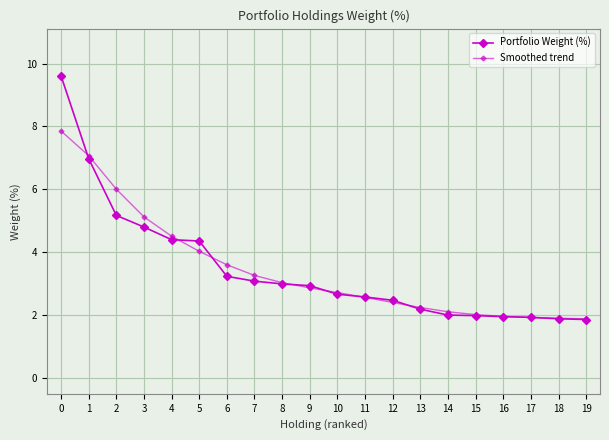

Is the value of Smoothed trend at 8 greater than the value of Portfolio Weight (%) at 11?

Yes